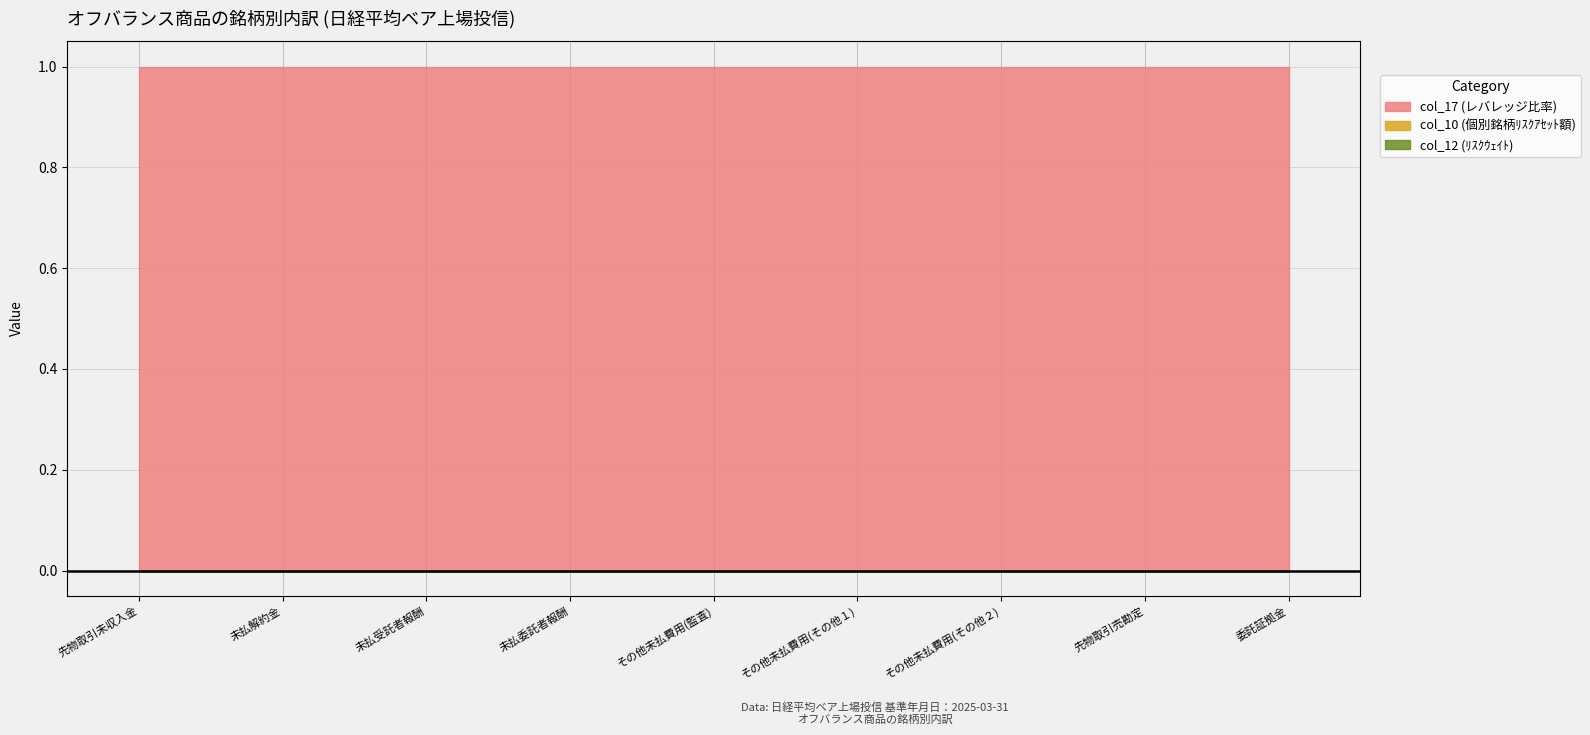

What is the label of the 8th point from the right?

未払解約金